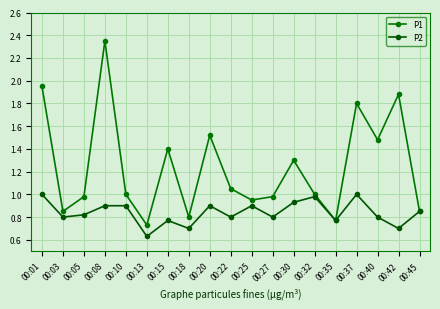

Between 00:22 and 00:08, which is larger?

00:08